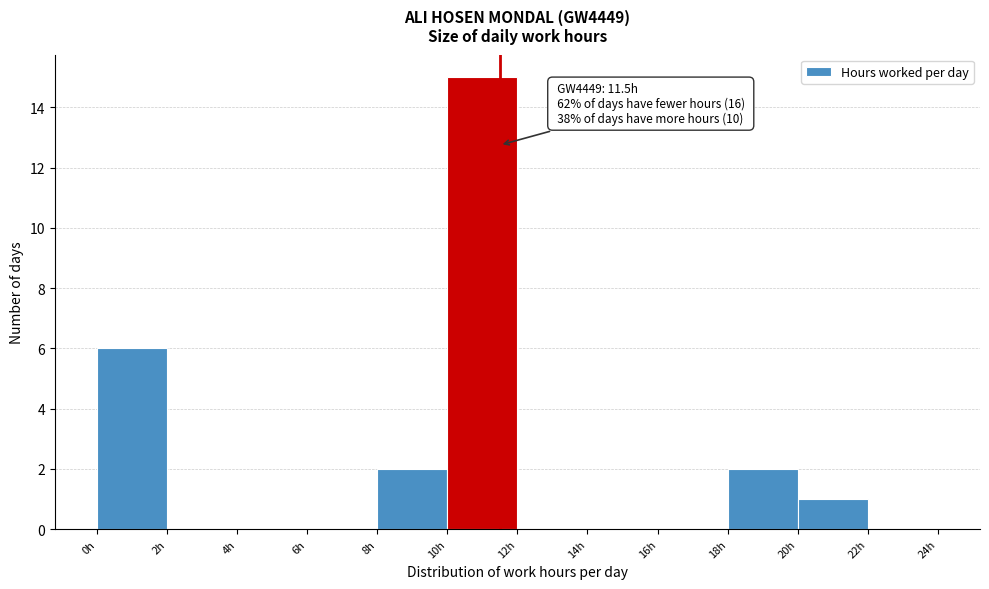

Over which range of the x-axis is the bar tallest?

10 to 12